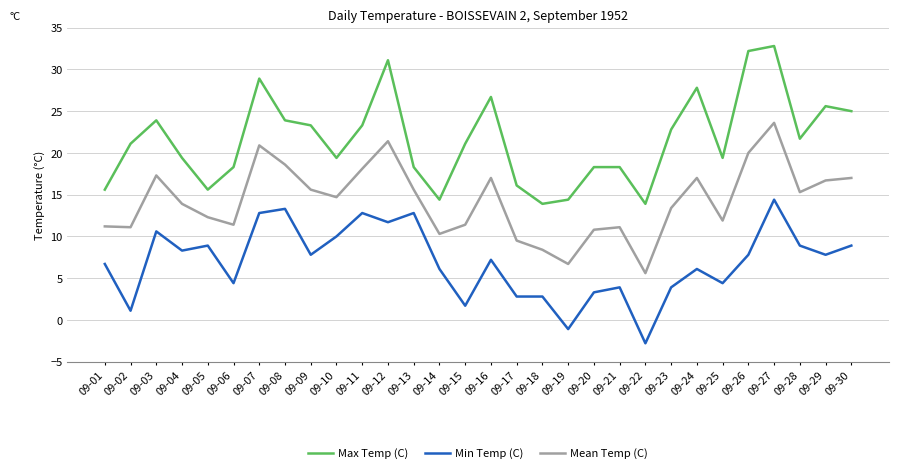

True or false: Min Temp (C) and Mean Temp (C) intersect in this chart.

False